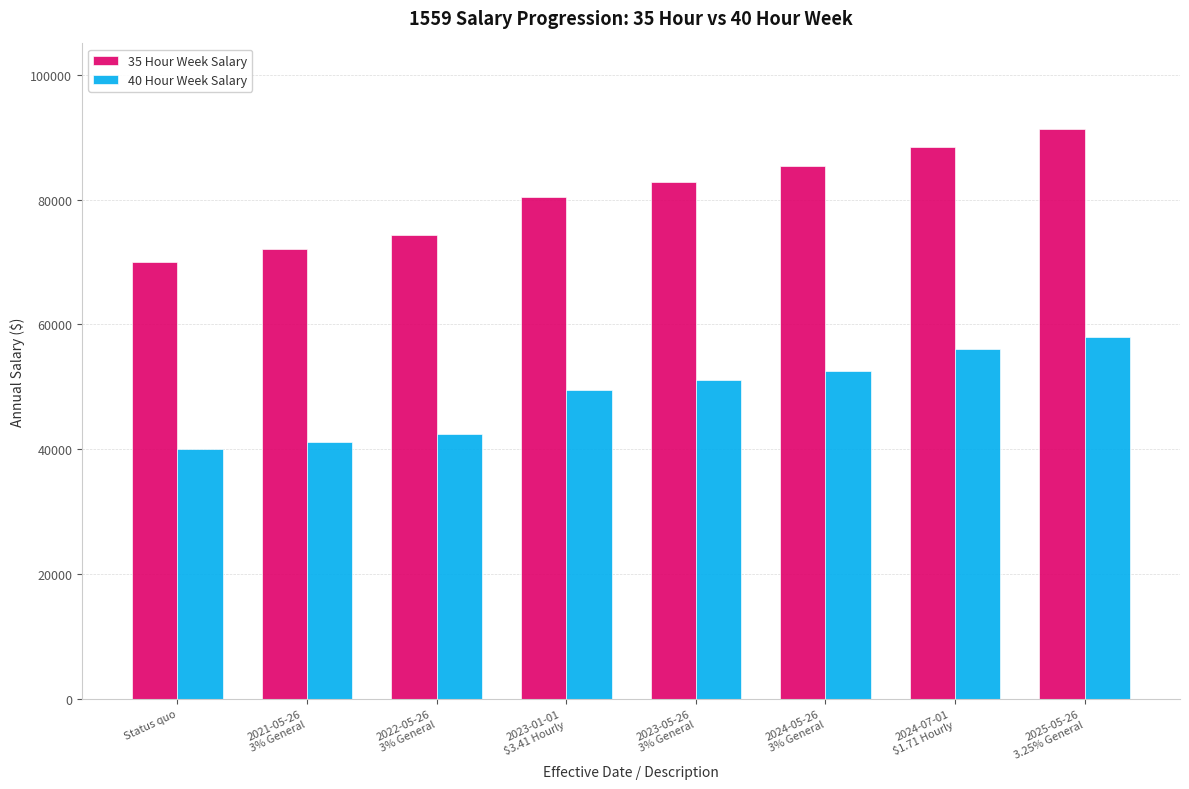

What is the sum of the 40 Hour Week Salary values at 2024-07-01
$1.71 Hourly and 2024-05-26
3% General?

108647.0